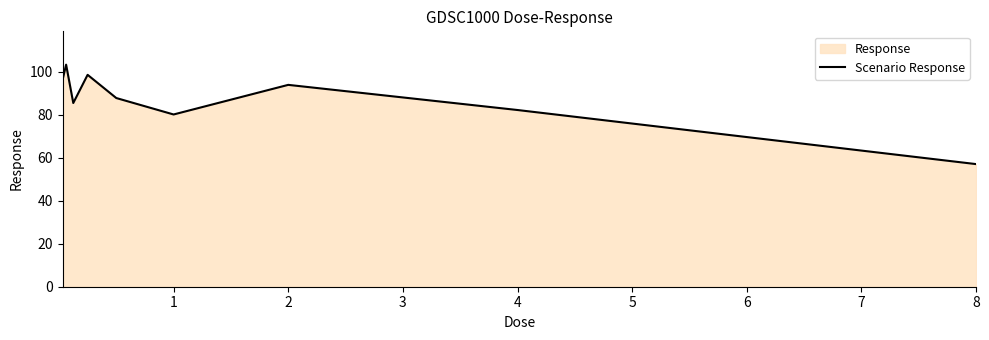

The value at 2 is 93.8. True or false?

True